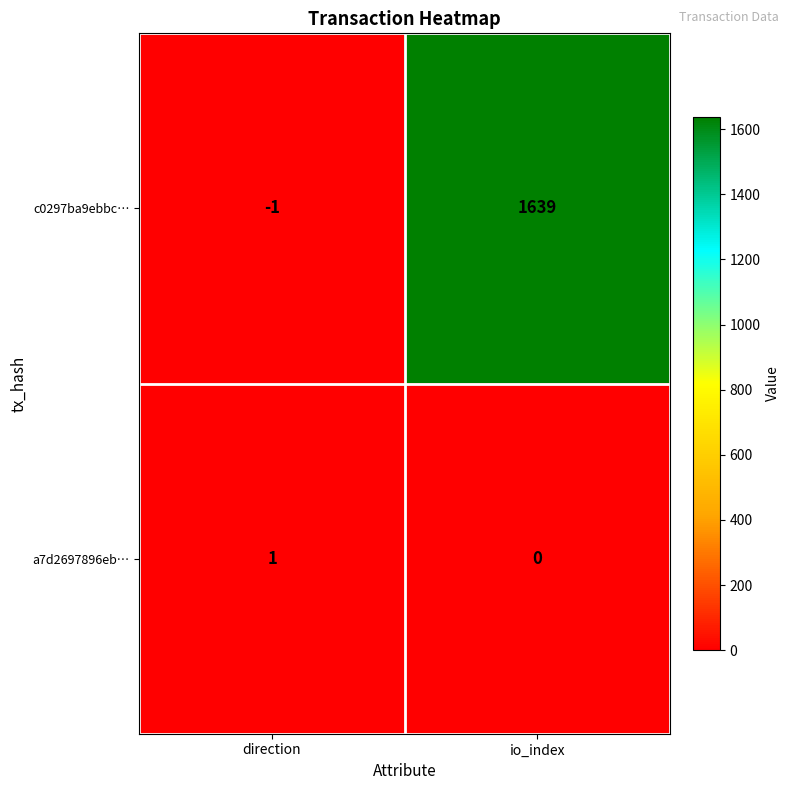

At which category does the chart reach its peak across all series?

io_index